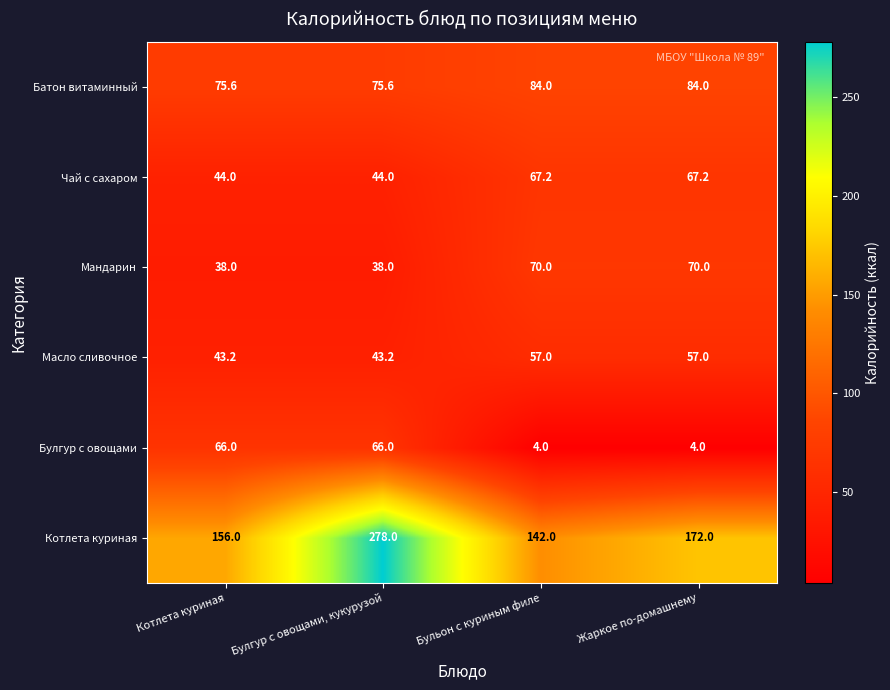

What is the difference between the maximum and minimum values in the Масло сливочное series?

13.8